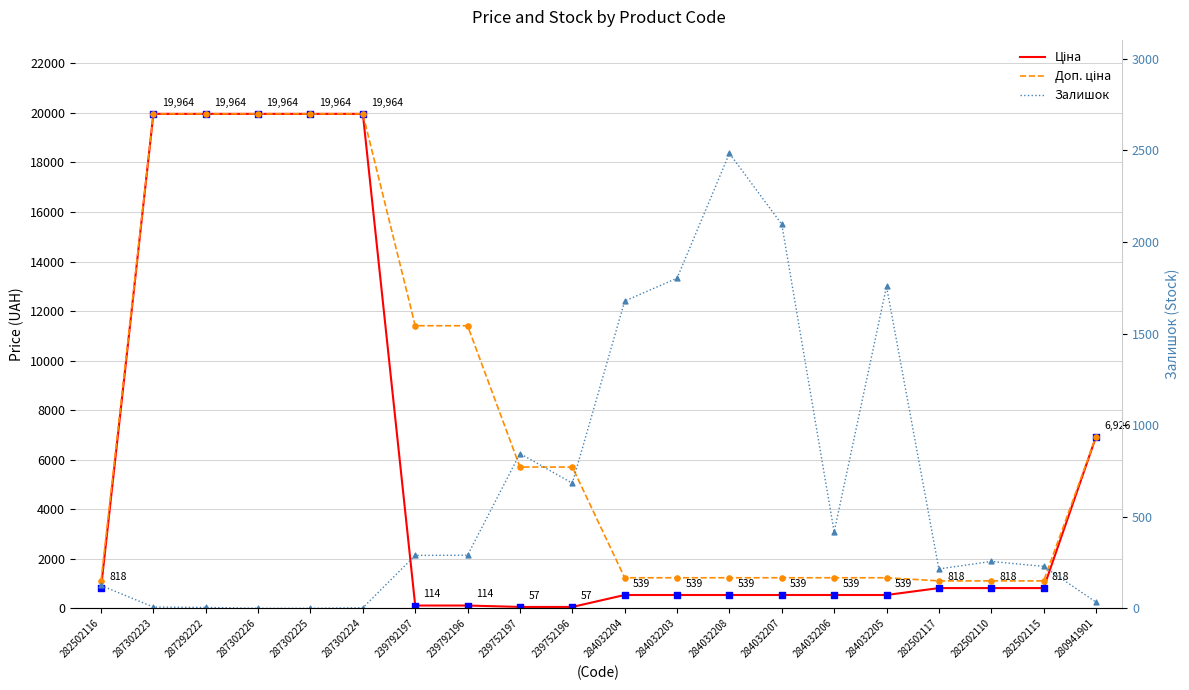

Is the value of Доп. ціна at 284032207 greater than the value of Ціна at 287302226?

No